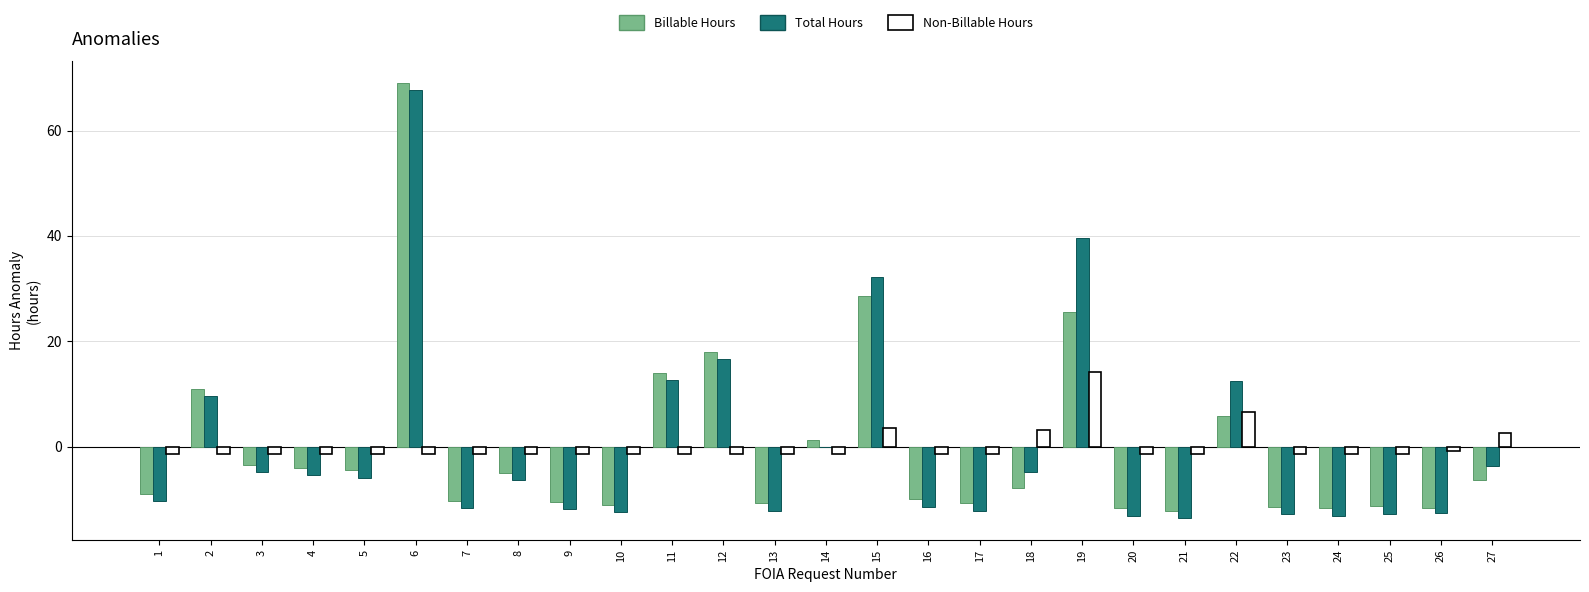

Is the value of Non-Billable Hours at 26 greater than the value of Total Hours at 20?

Yes